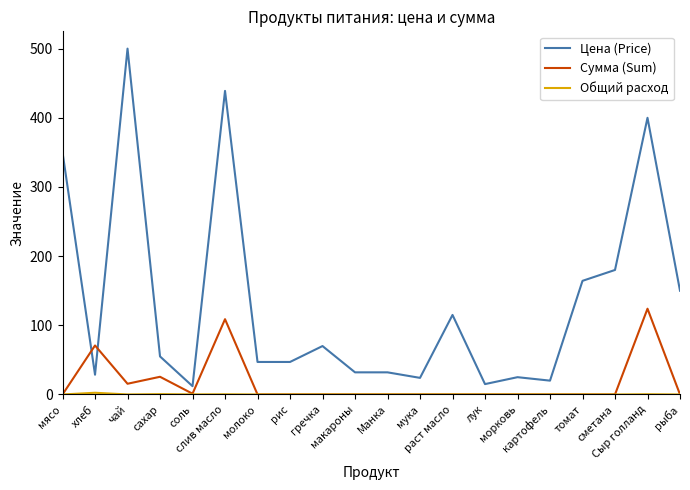

What position from the left is макароны?

10